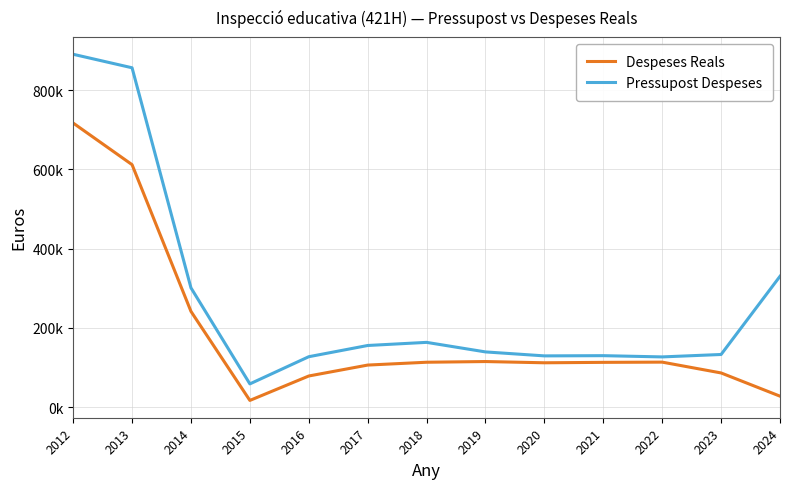

What are all the series names shown in the legend?

Despeses Reals, Pressupost Despeses